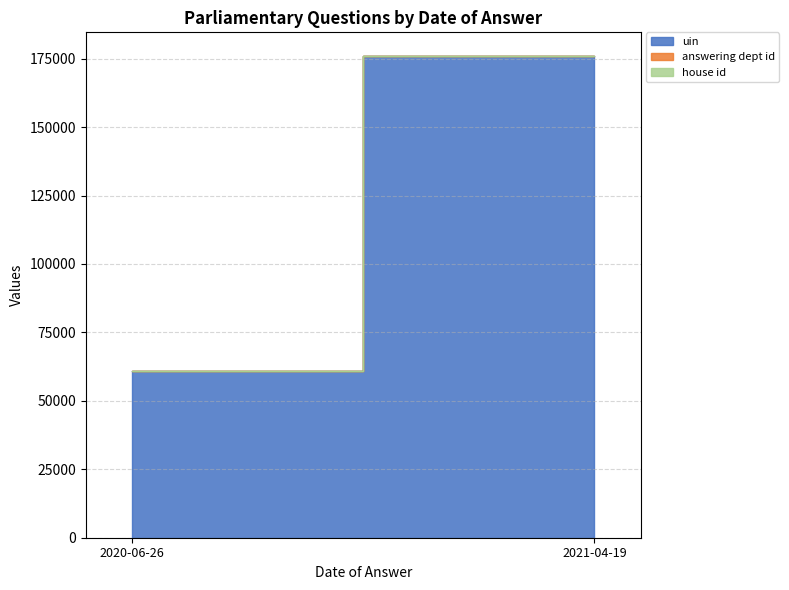

Reading left to right, extract all data points from this chart.

uin: 2020-06-26=60740	2021-04-19=175804
answering dept id: 2020-06-26=27	2021-04-19=27
house id: 2020-06-26=1	2021-04-19=1